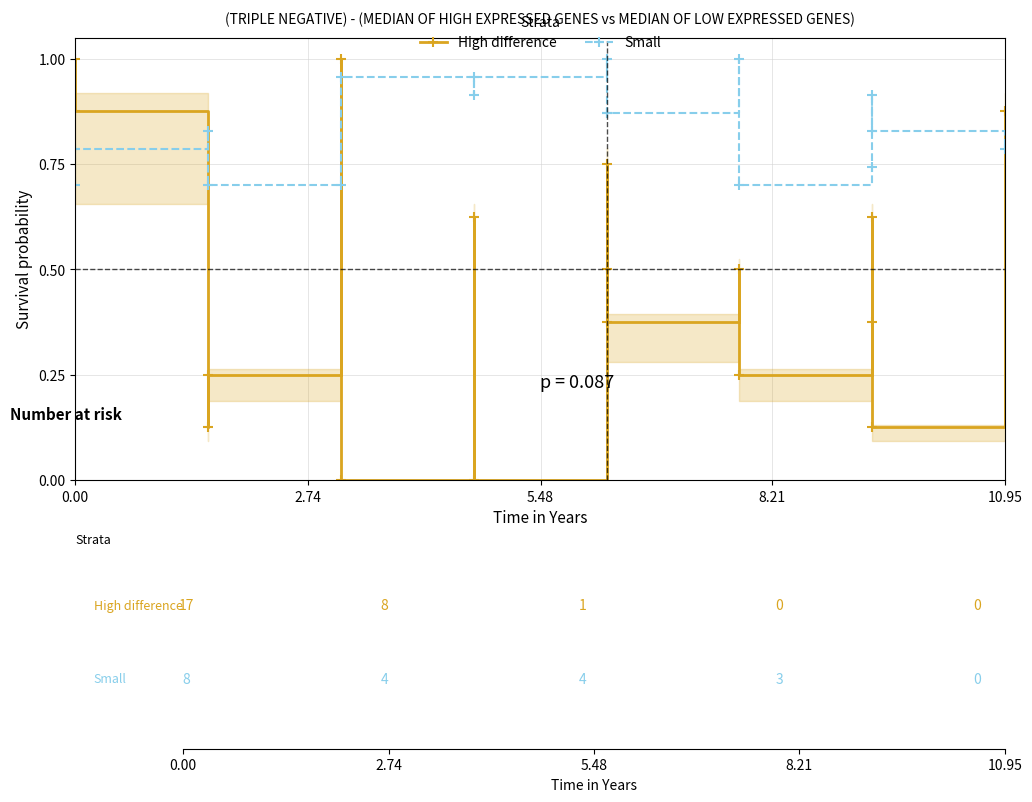

How many series are shown in this chart?

2